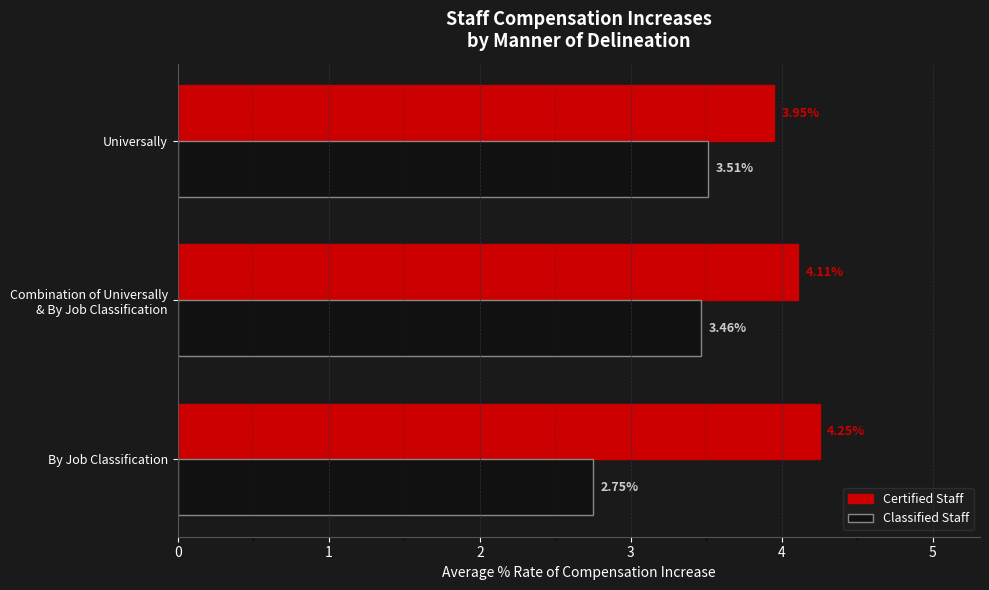

Rank the series at By Job Classification from highest to lowest value.

Certified Staff, Classified Staff